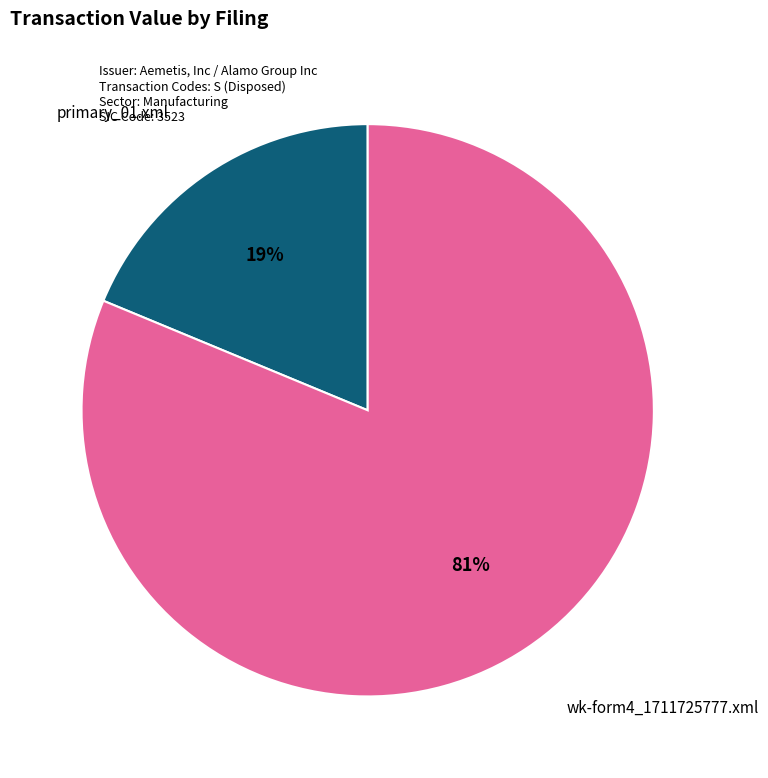

Is there a majority slice in this chart?

Yes